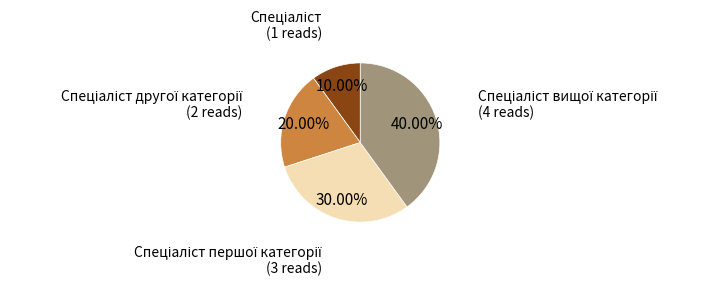

Does any single category account for the majority?

No